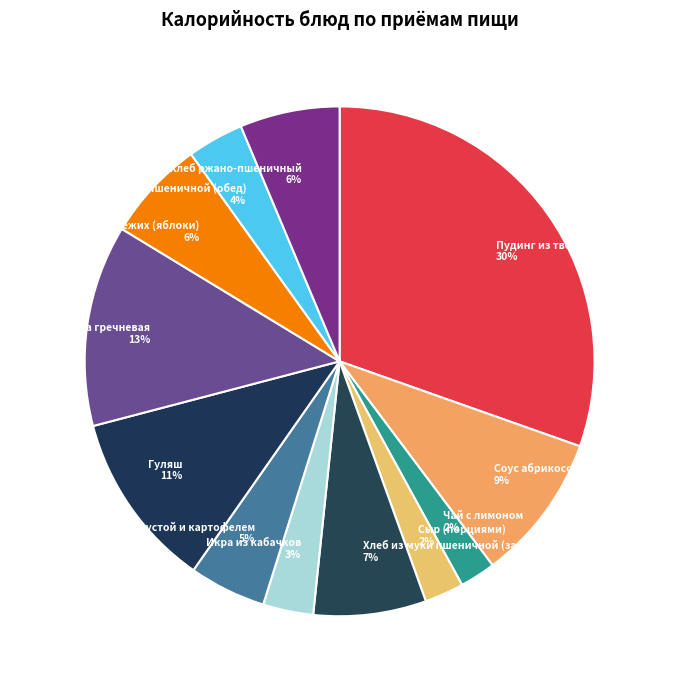

To the nearest percent, what percentage of the pie is Сыр (порциями)?

2%